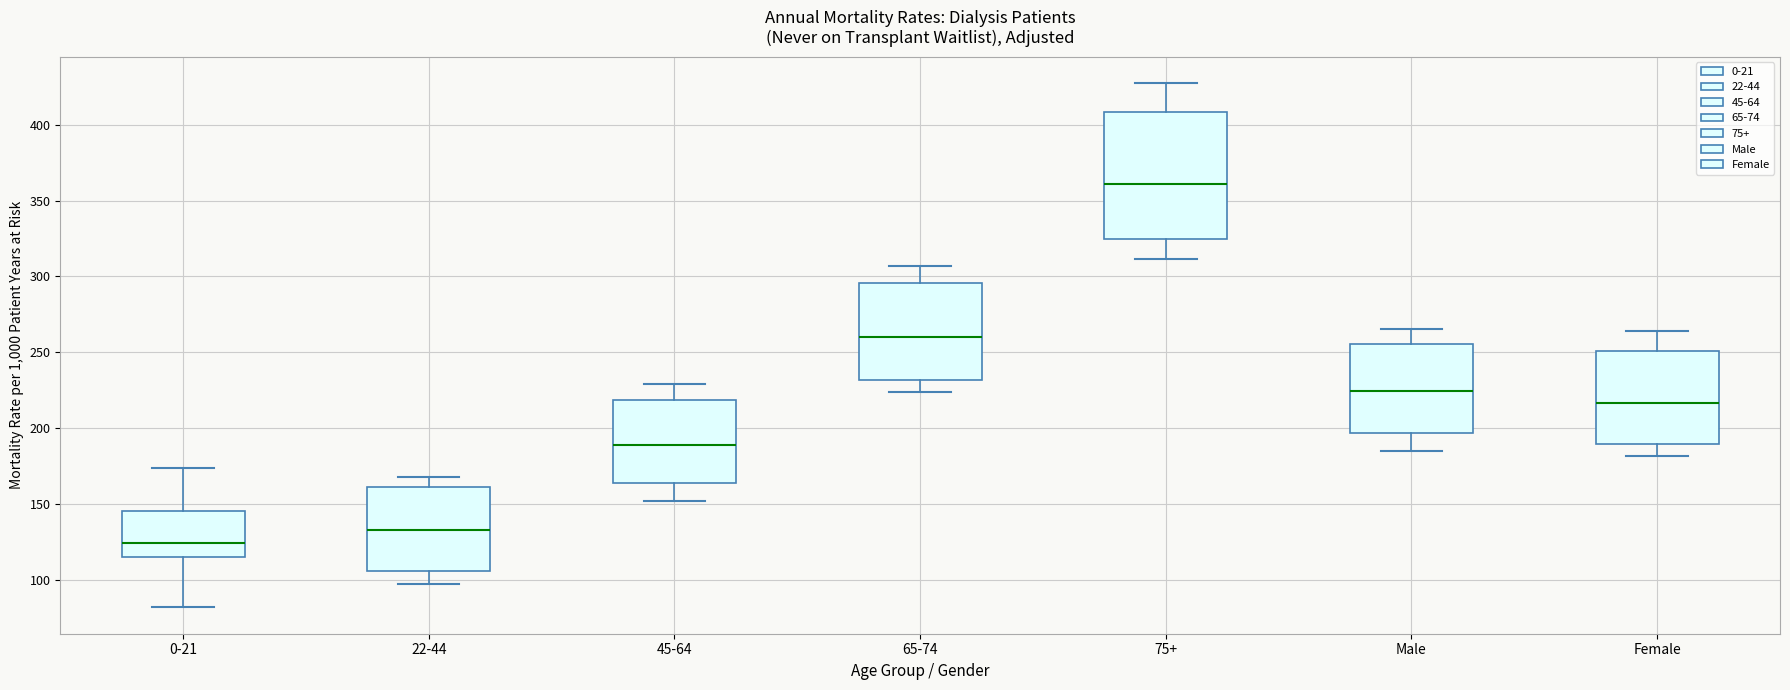

Which box has the highest median line?

75+